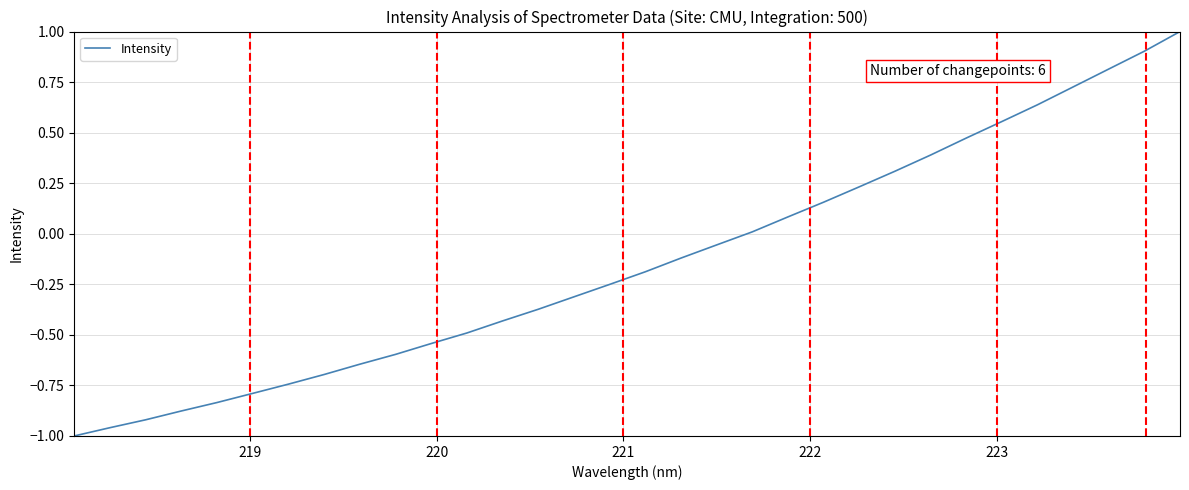

True or false: the data has more than 1 interior local peaks.

False